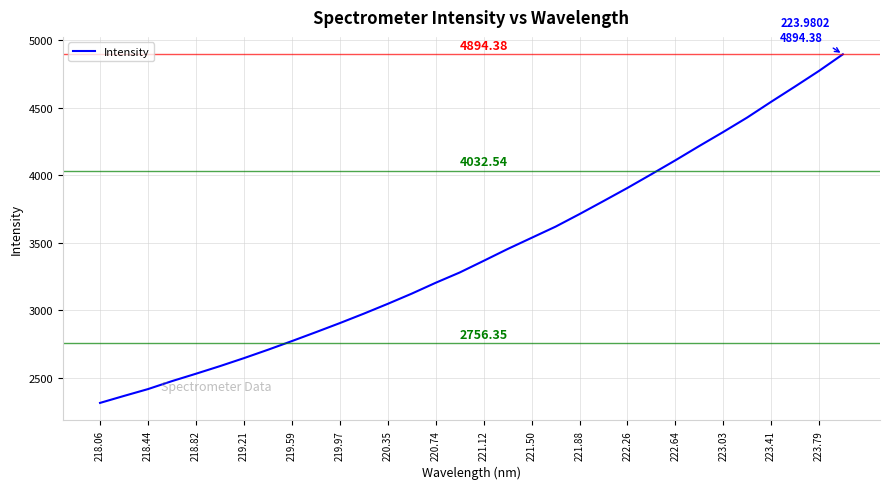

What is the greatest value displayed?

4894.4